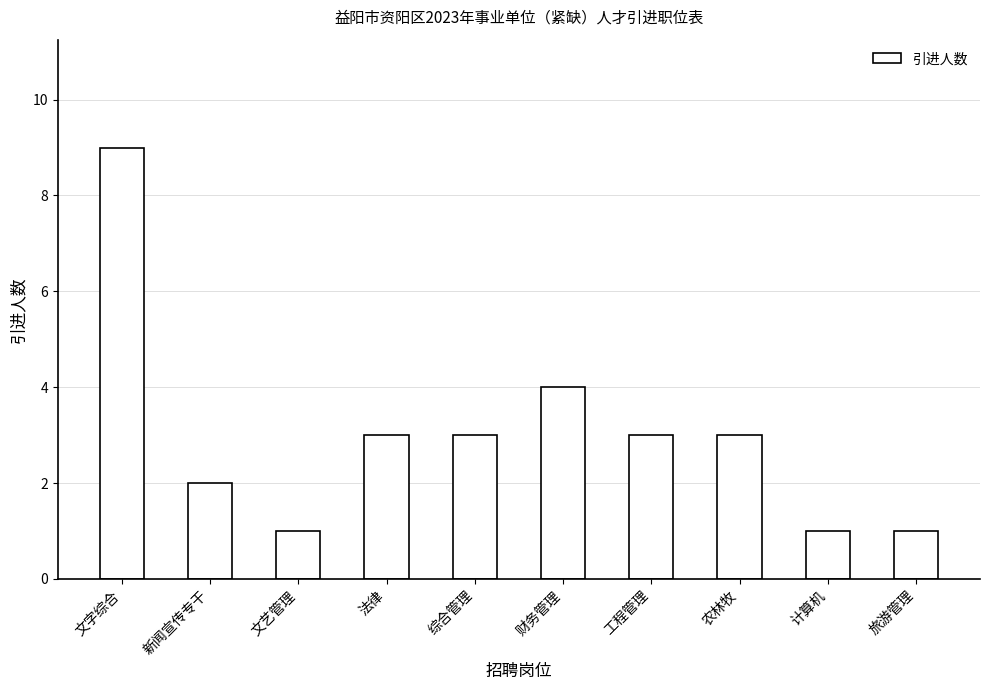

Approximately how many times larger is the value at 文字综合 compared to 新闻宣传专干?

4.5